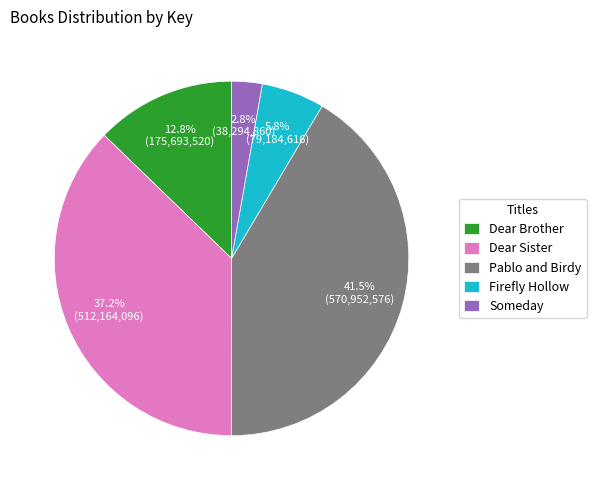

To the nearest percent, what percentage of the pie is Someday?

3%